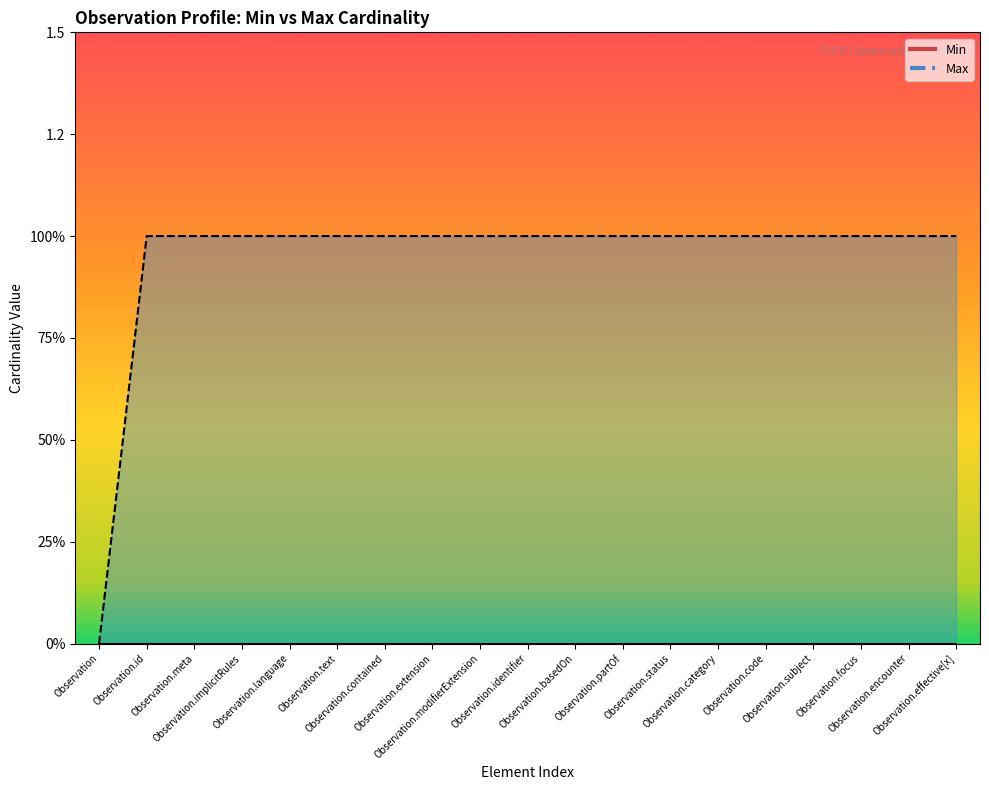

What position from the left is Observation.text?

6